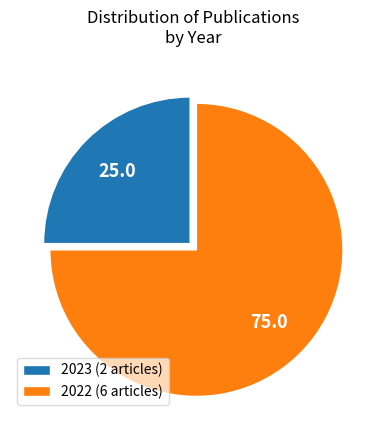

Does 2022 (6 articles) account for over 50% of the chart?

Yes